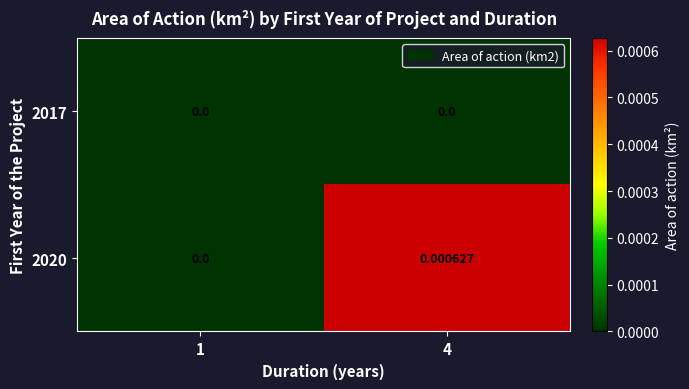

How many series are shown in this chart?

2